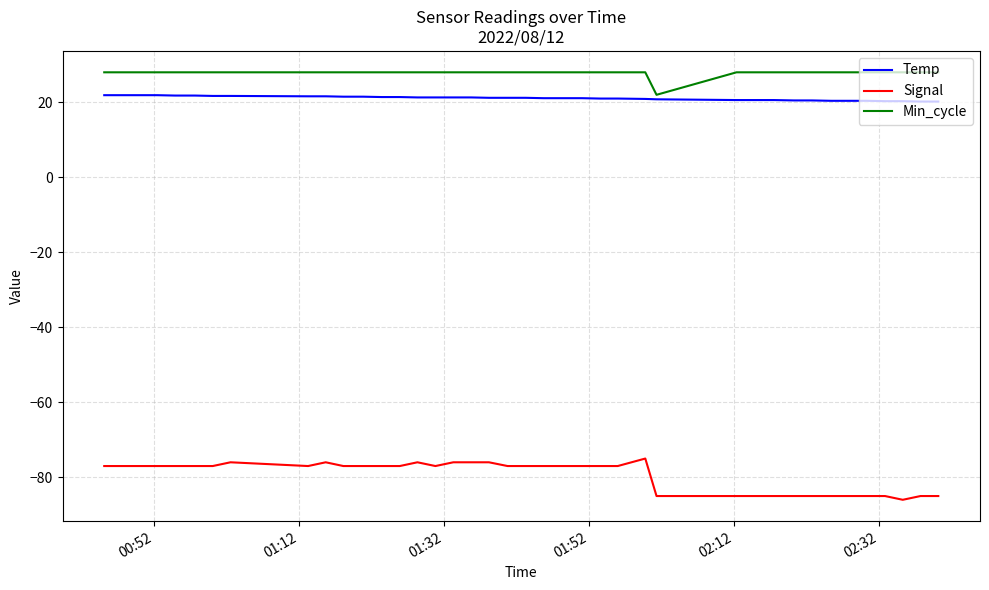

Rank the series by their maximum value, from lowest to highest.

Signal, Temp, Min_cycle